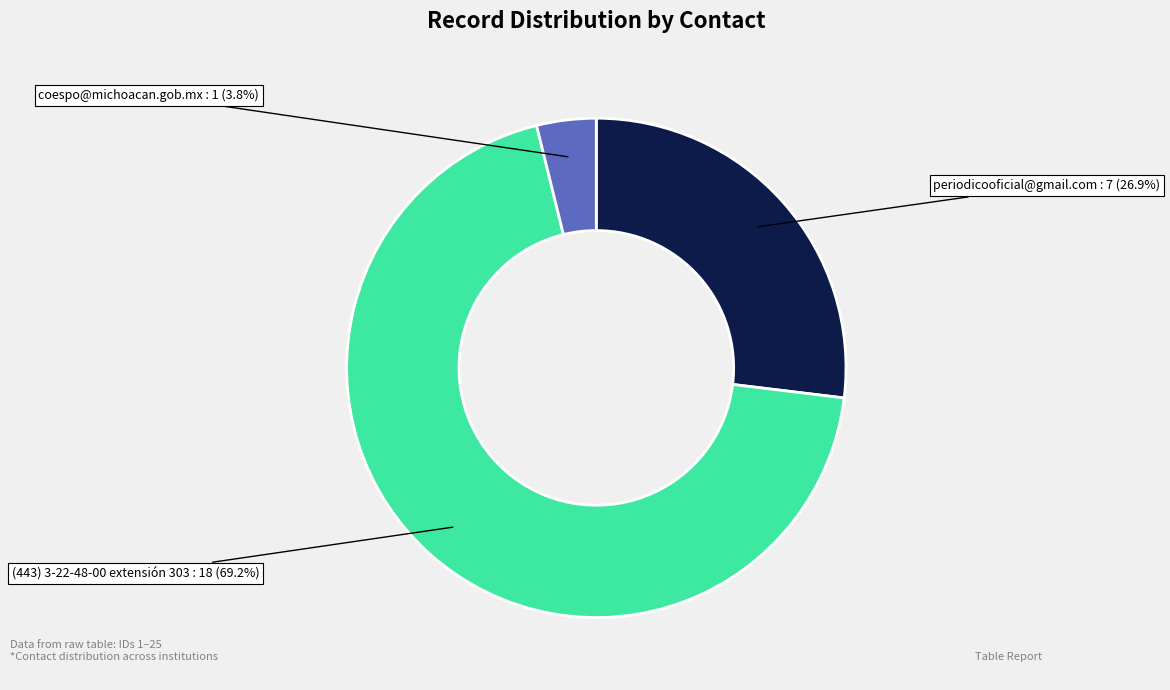

Is there a majority slice in this chart?

Yes